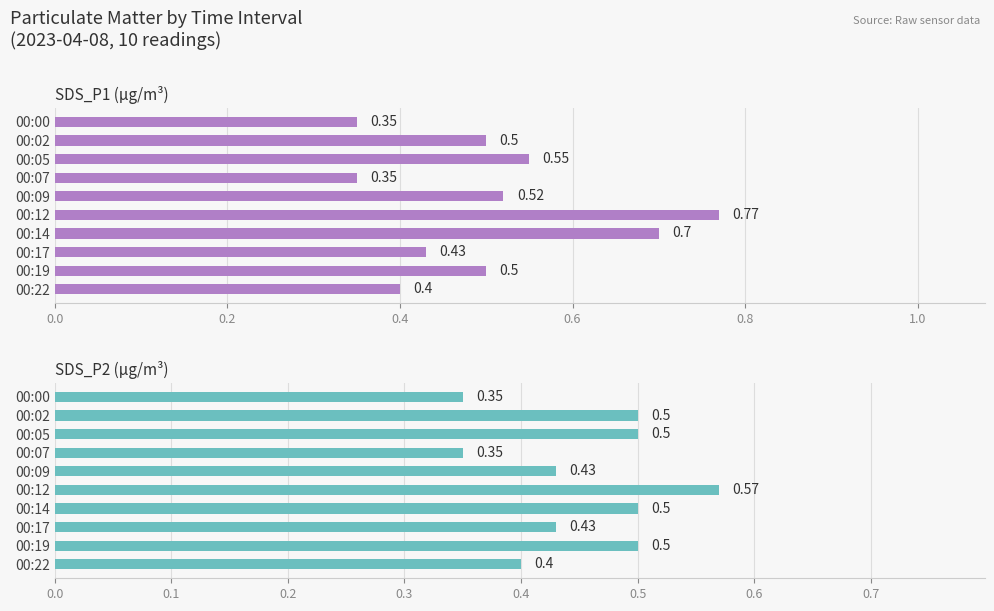

Reading left to right, what are all the values shown in this chart?

SDS_P1 (µg/m³): 0.3	0.5	0.6	0.3	0.5	0.8	0.7	0.4	0.5	0.4
SDS_P2 (µg/m³): 0.3	0.5	0.5	0.3	0.4	0.6	0.5	0.4	0.5	0.4